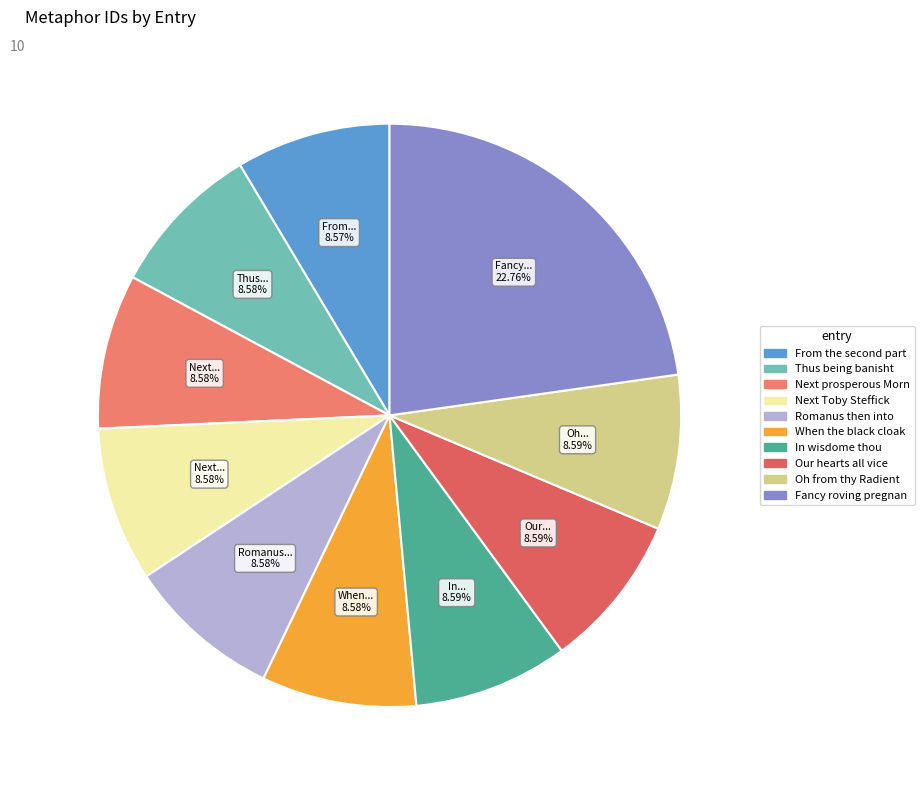

Rank the categories by value from lowest to highest.

From the second part, Thus being banisht, Next prosperous Morn, Next Toby Steffick, Romanus then into, When the black cloak, In wisdome thou, Our hearts all vice, Oh from thy Radient, Fancy roving pregnant